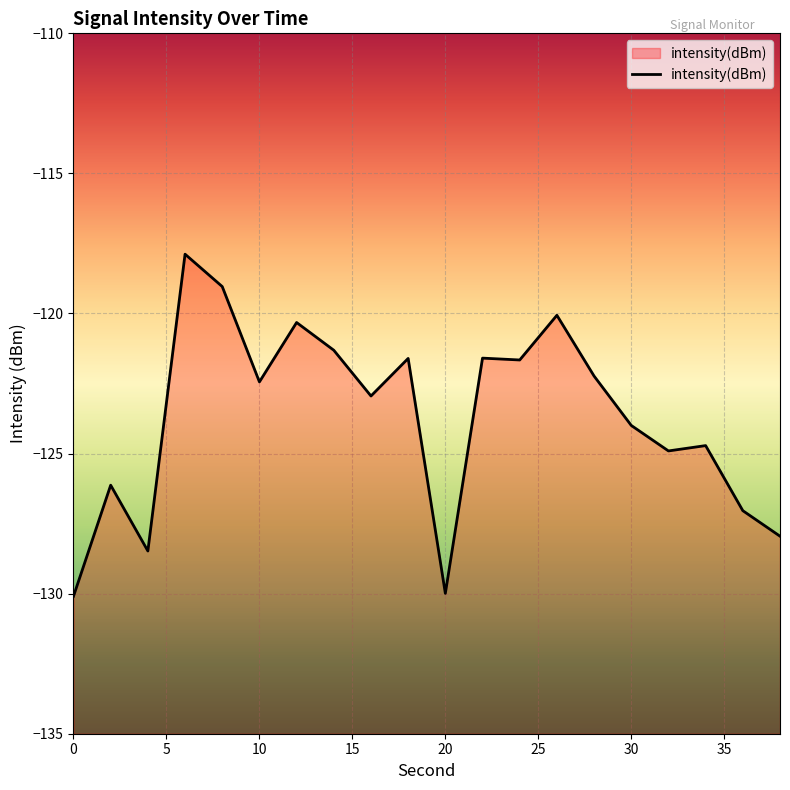

The chart shows a value of -122.4 at 10. True or false?

True